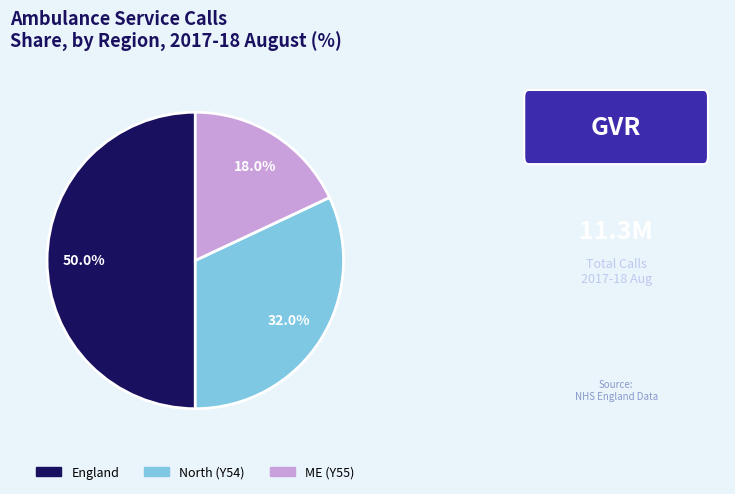

How many slices are in this pie chart?

3